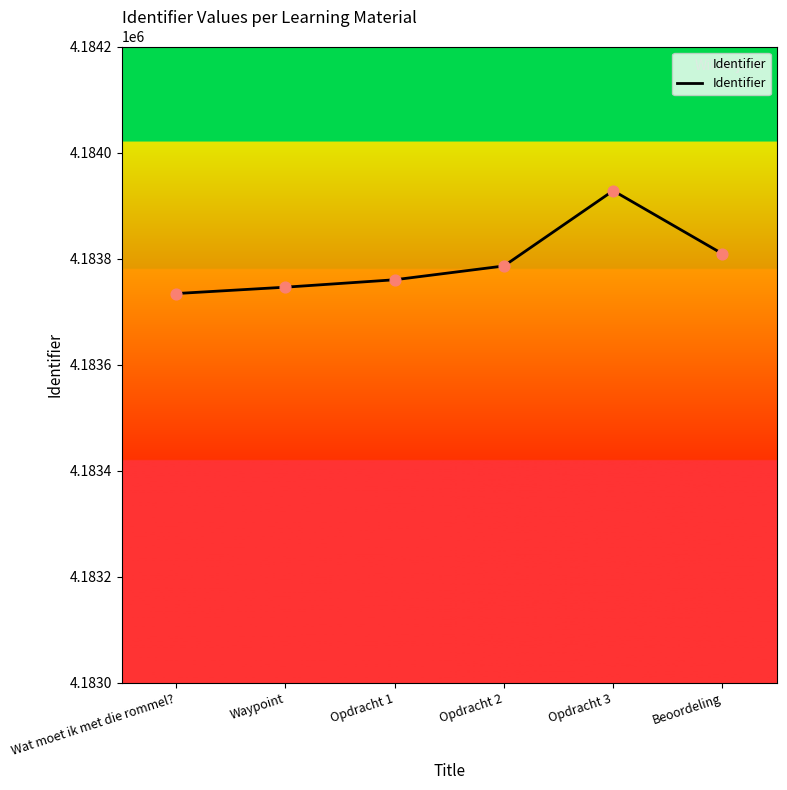

Approximately how many times larger is the value at Wat moet ik met die rommel? compared to Opdracht 2?

1.0